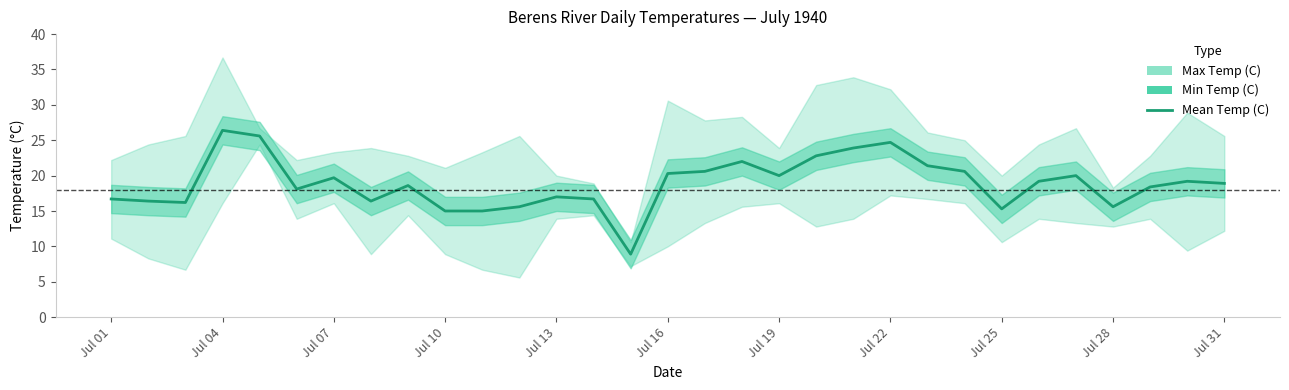

How many lines are shown in the chart?

1